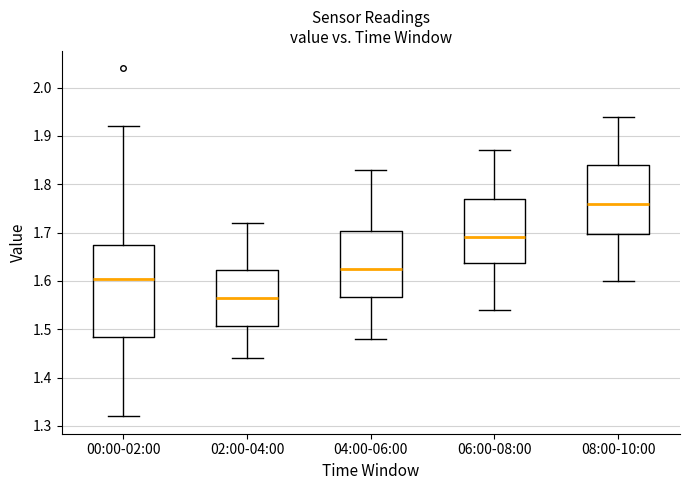

Reading left to right, transcribe this box plot: for each box, give where its median line is, the range the box spans, and where its two whiskers end, as read against the y-axis. The values are not printed on the chart, so give them approximately, as read against the axis.

00:00-02:00: median 1.61, box 1.49 to 1.68, whiskers 1.32 to 1.92
02:00-04:00: median 1.57, box 1.51 to 1.62, whiskers 1.44 to 1.72
04:00-06:00: median 1.63, box 1.57 to 1.70, whiskers 1.48 to 1.83
06:00-08:00: median 1.69, box 1.64 to 1.77, whiskers 1.54 to 1.87
08:00-10:00: median 1.76, box 1.70 to 1.84, whiskers 1.60 to 1.94